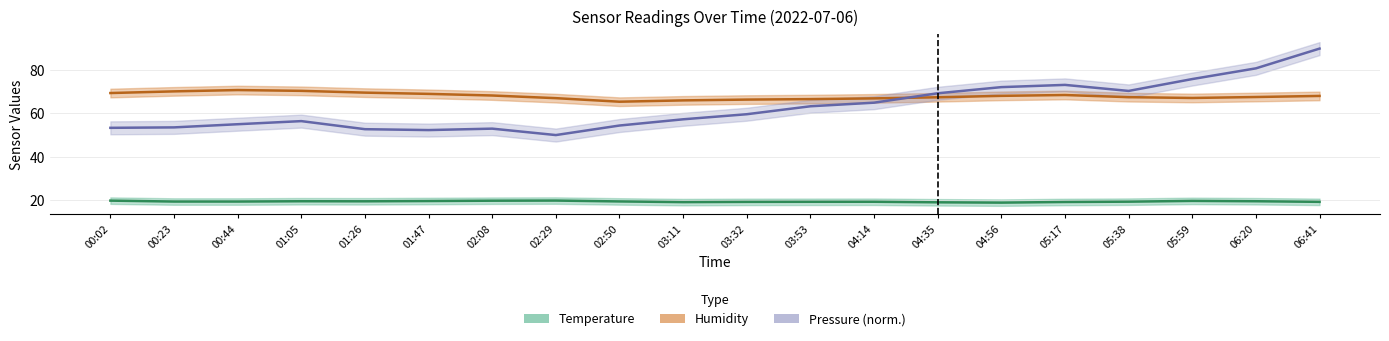

What is the value of the pressure point at the 6th from the left?

52.3